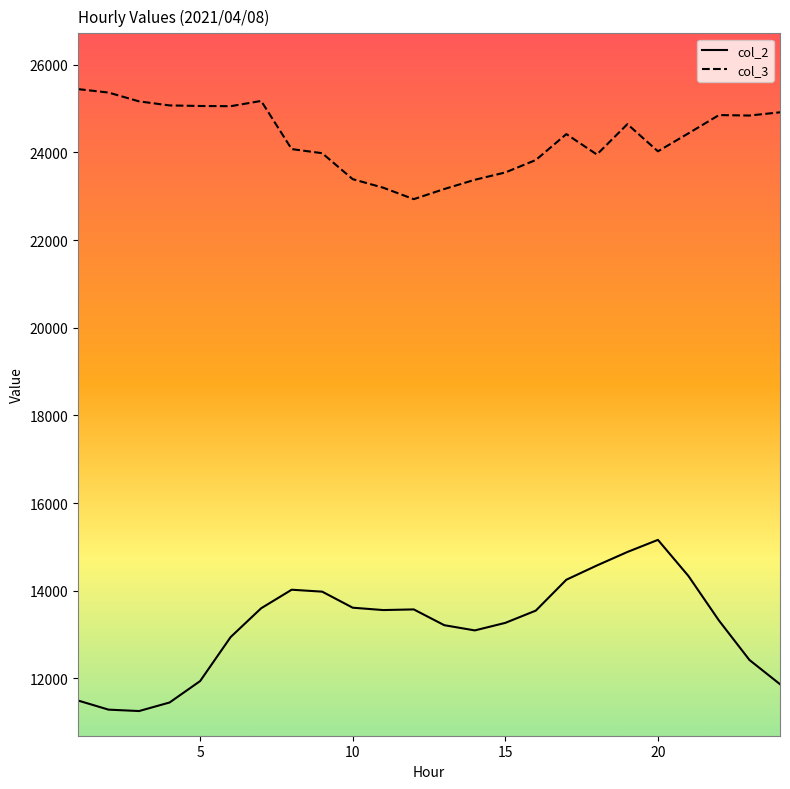

Which series has the largest total across all categories?

col_3